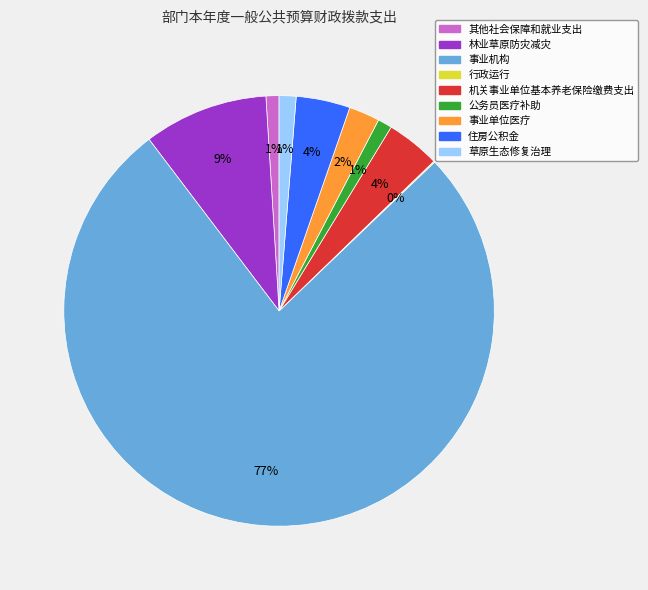

To the nearest percent, what is the average slice percentage?

11%